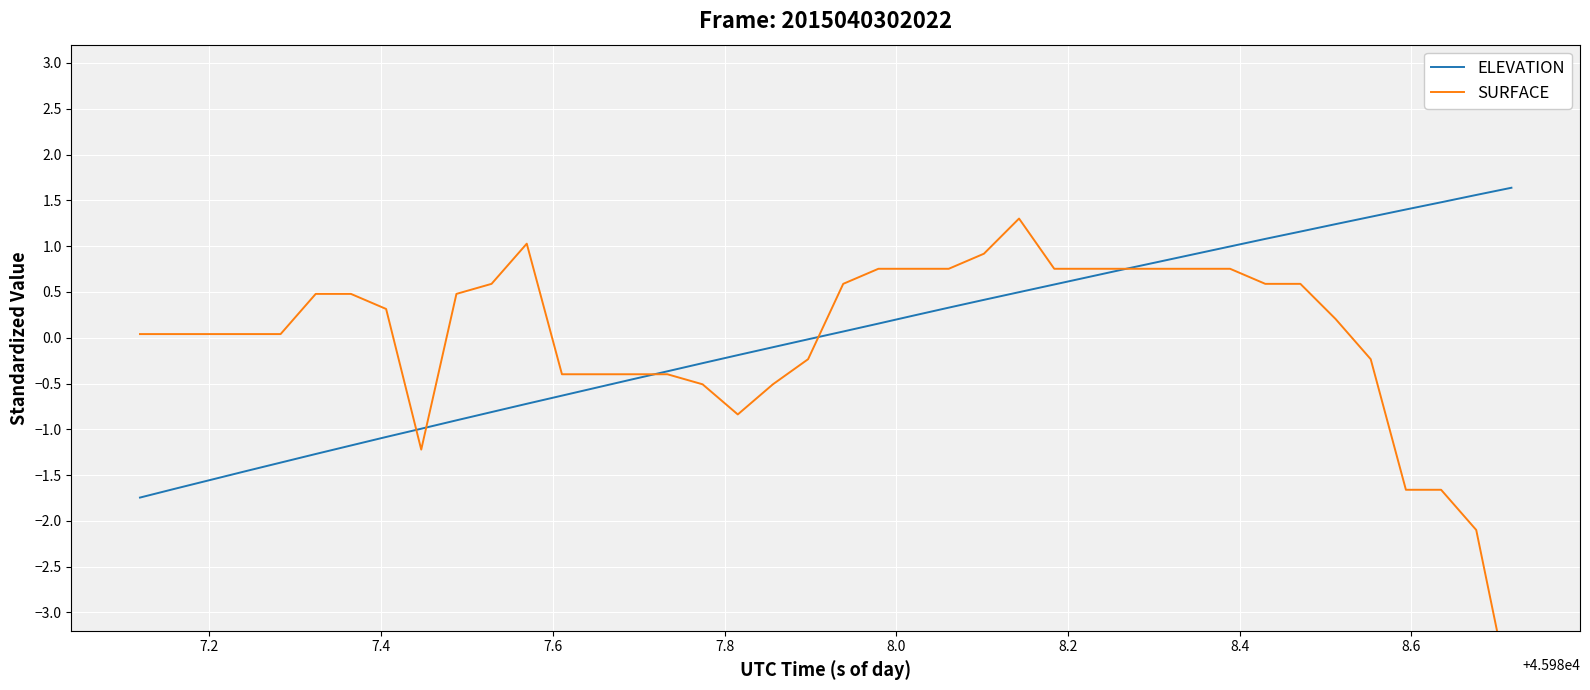

What is the highest value of the ELEVATION series?

1.6